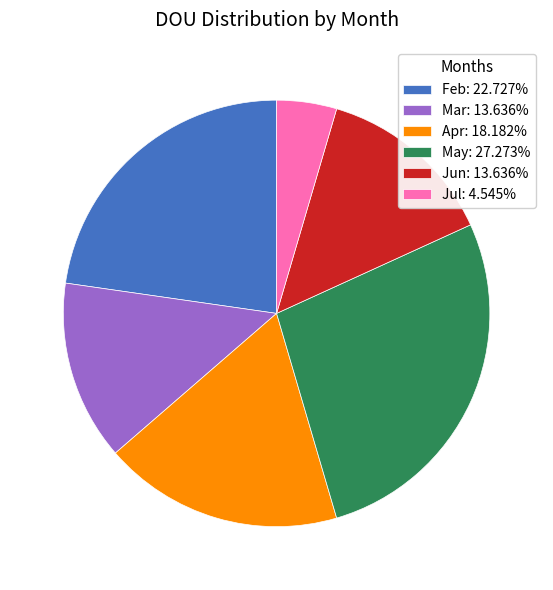

Do Jun and Mar together represent more than half of the pie?

No